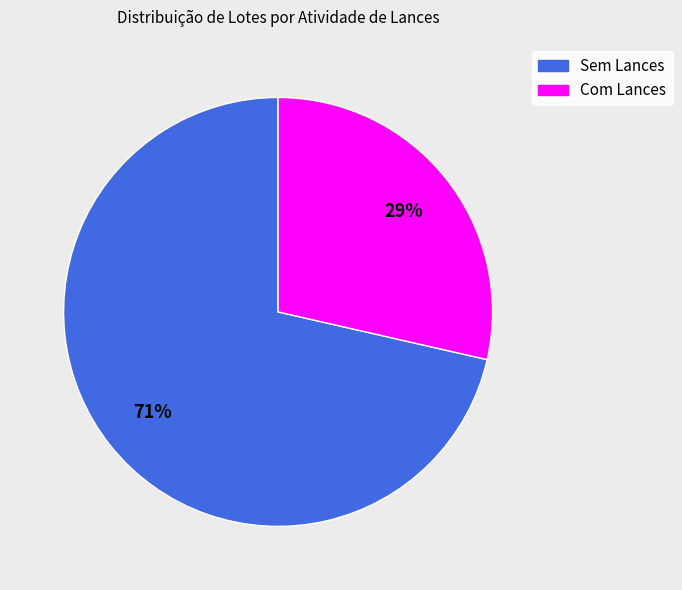

Does any single category account for the majority?

Yes